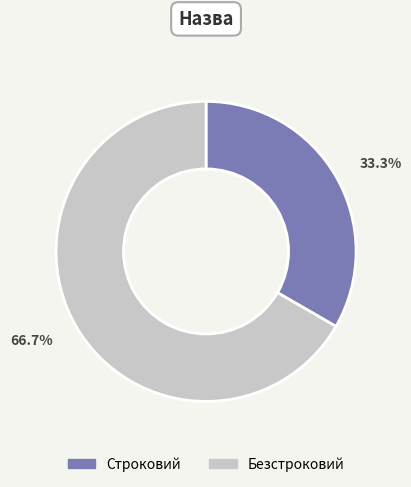

Between Строковий and Безстроковий, which is larger?

Безстроковий